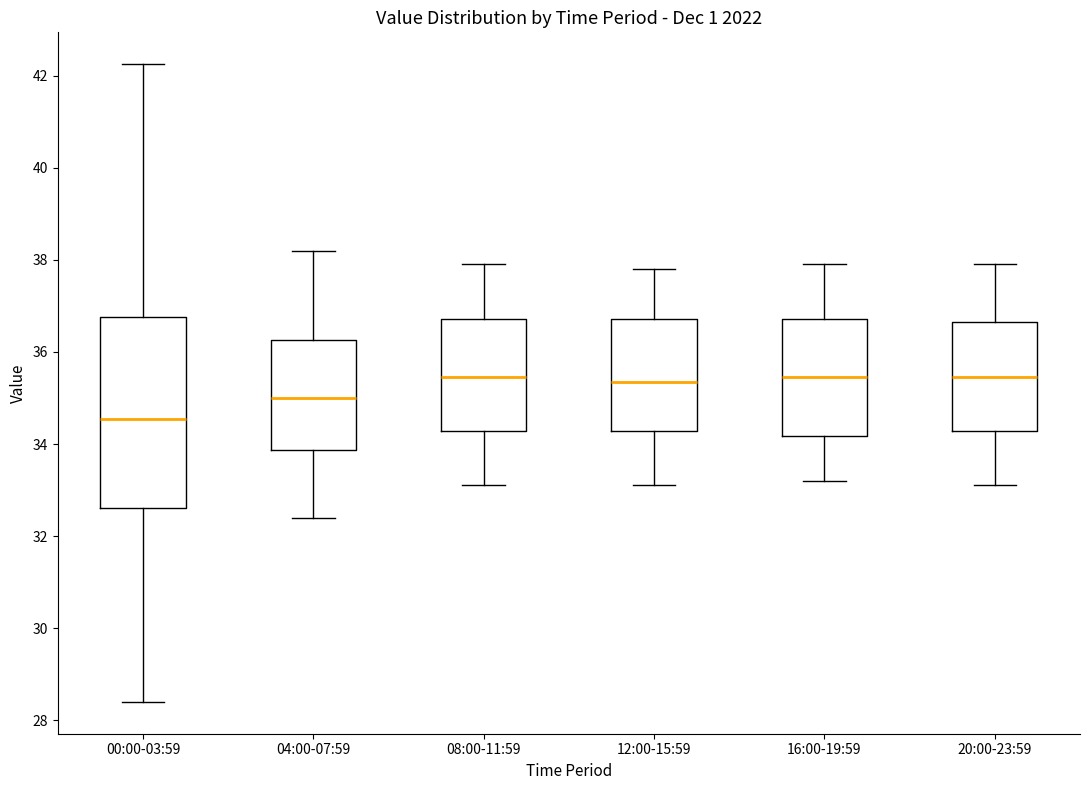

Reading left to right, transcribe this box plot: for each box, give where its median line is, the range the box spans, and where its two whiskers end, as read against the y-axis. The values are not printed on the chart, so give them approximately, as read against the axis.

00:00-03:59: median 34.6, box 32.6 to 36.8, whiskers 28.4 to 42.2
04:00-07:59: median 35.0, box 33.8 to 36.2, whiskers 32.4 to 38.2
08:00-11:59: median 35.4, box 34.2 to 36.8, whiskers 33.2 to 38.0
12:00-15:59: median 35.4, box 34.2 to 36.8, whiskers 33.2 to 37.8
16:00-19:59: median 35.4, box 34.2 to 36.8, whiskers 33.2 to 38.0
20:00-23:59: median 35.4, box 34.2 to 36.6, whiskers 33.2 to 38.0